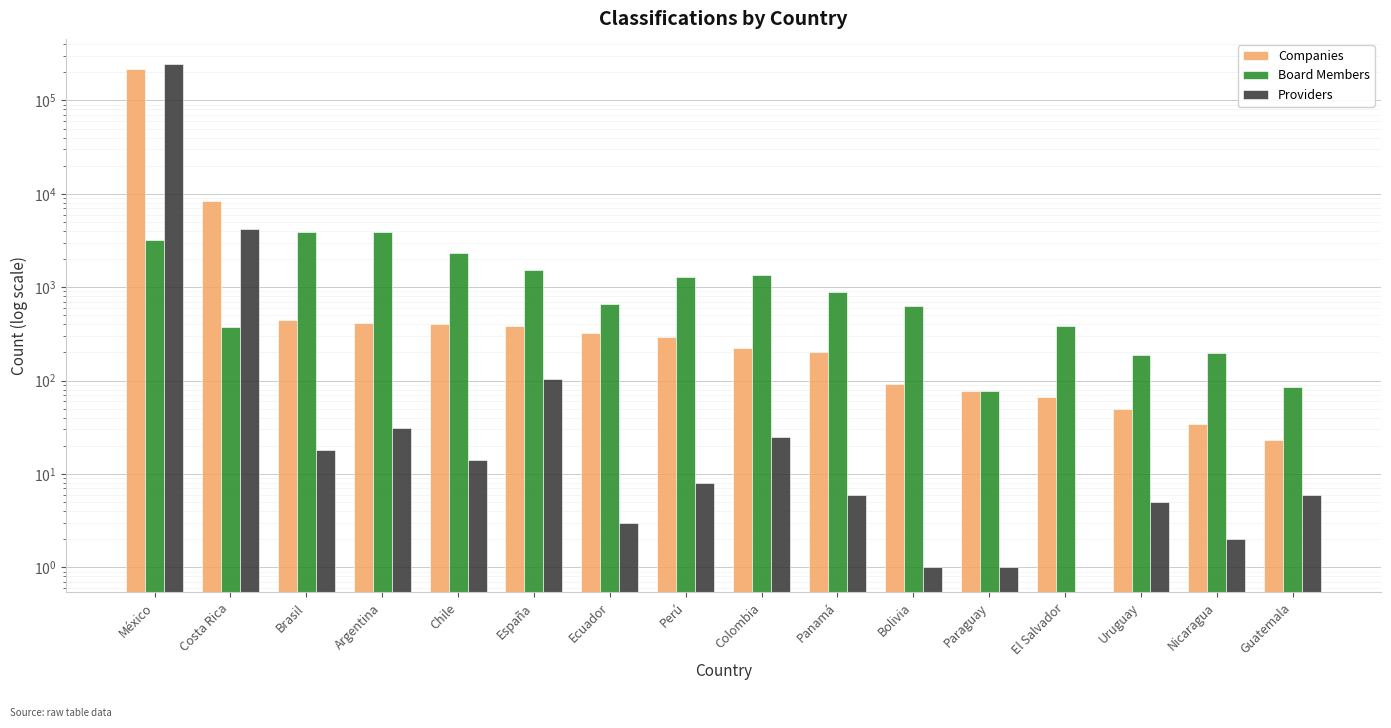

Reading left to right, list all the values displayed in this chart.

Companies: México=215700	Costa Rica=8356	Brasil=450	Argentina=418	Chile=404	España=382	Ecuador=326	Perú=296	Colombia=225	Panamá=200	Bolivia=93	Paraguay=77	El Salvador=67	Uruguay=49	Nicaragua=34	Guatemala=23
Board Members: México=3175	Costa Rica=375	Brasil=3931	Argentina=3858	Chile=2328	España=1519	Ecuador=666	Perú=1289	Colombia=1359	Panamá=880	Bolivia=624	Paraguay=78	El Salvador=381	Uruguay=189	Nicaragua=197	Guatemala=85
Providers: México=245347	Costa Rica=4242	Brasil=18	Argentina=31	Chile=14	España=105	Ecuador=3	Perú=8	Colombia=25	Panamá=6	Bolivia=1	Paraguay=1	El Salvador=0	Uruguay=5	Nicaragua=2	Guatemala=6